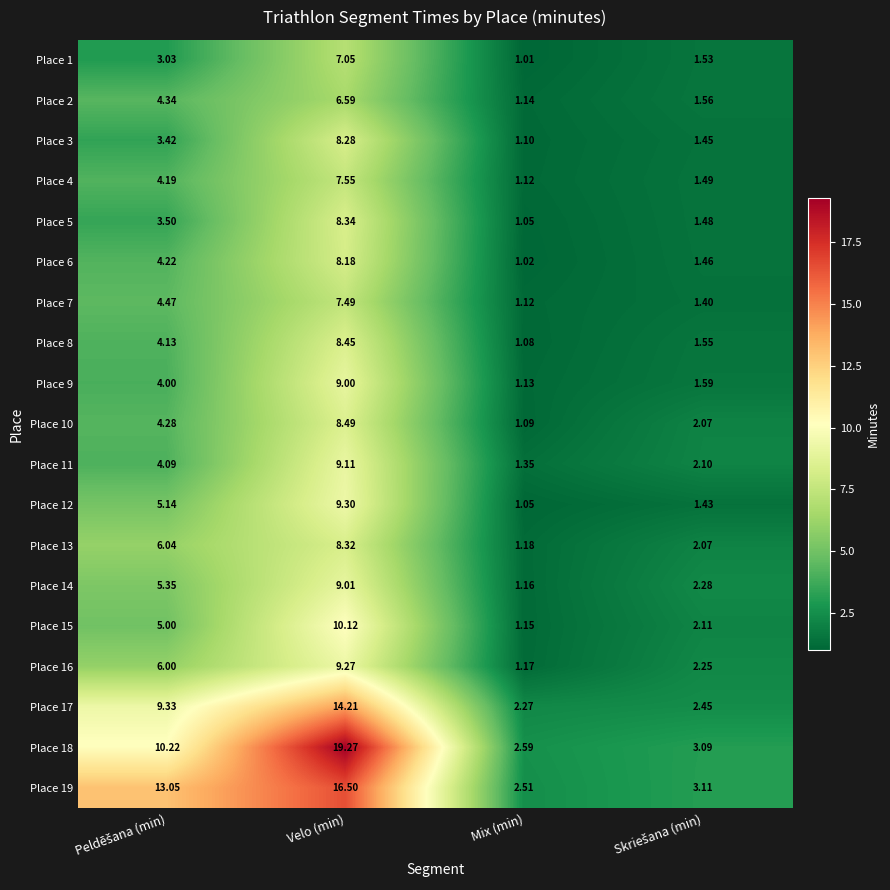

Which series has the widest spread of values?

Place 18